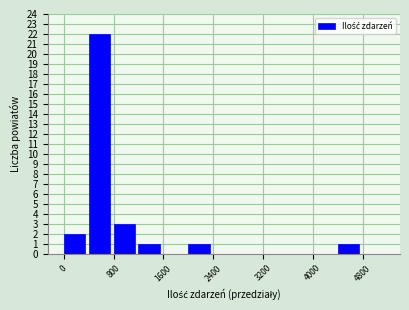

Reading left to right, transcribe this chart: for each bar, give the range it covers on the x-axis and its height. The values are not printed on the chart, so give them approximately, as read against the axis.

0 to 400: 2
400 to 800: 22
800 to 1200: 3
1200 to 1600: 1
1600 to 2000: 0
2000 to 2400: 1
2400 to 2800: 0
2800 to 3200: 0
3200 to 3600: 0
3600 to 4000: 0
4000 to 4400: 0
4400 to 4800: 1
4800 to 5200: 0